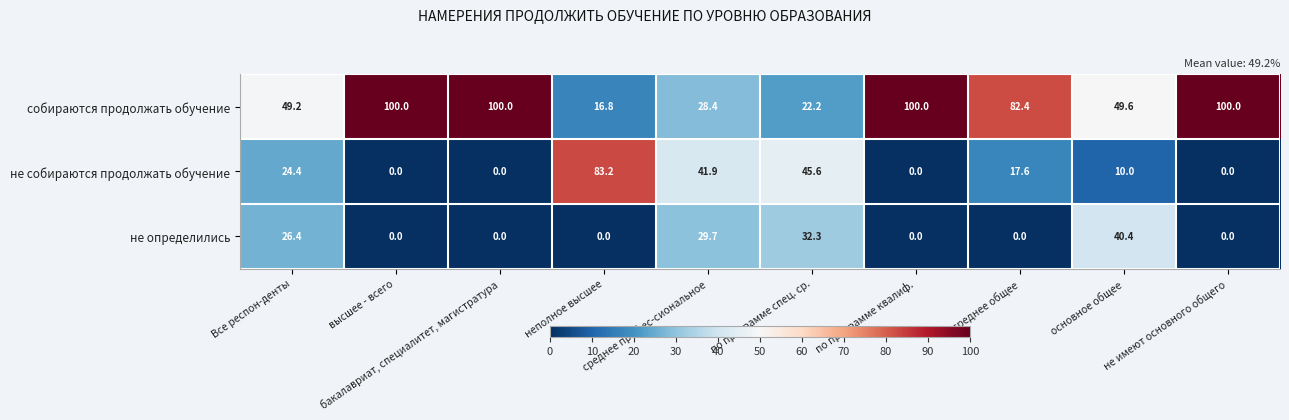

What is the greatest value displayed?

100.0